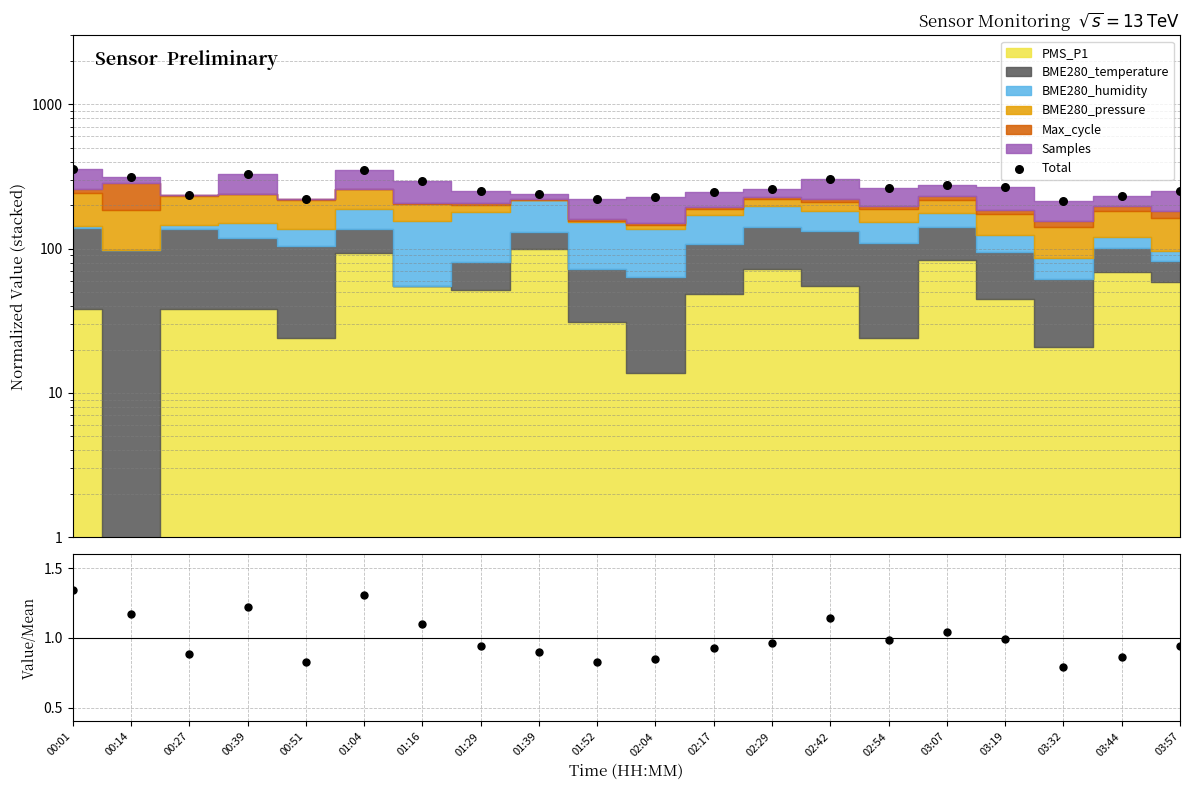

Is the value of Ratio at 03:44 greater than the value of Total at 01:52?

No